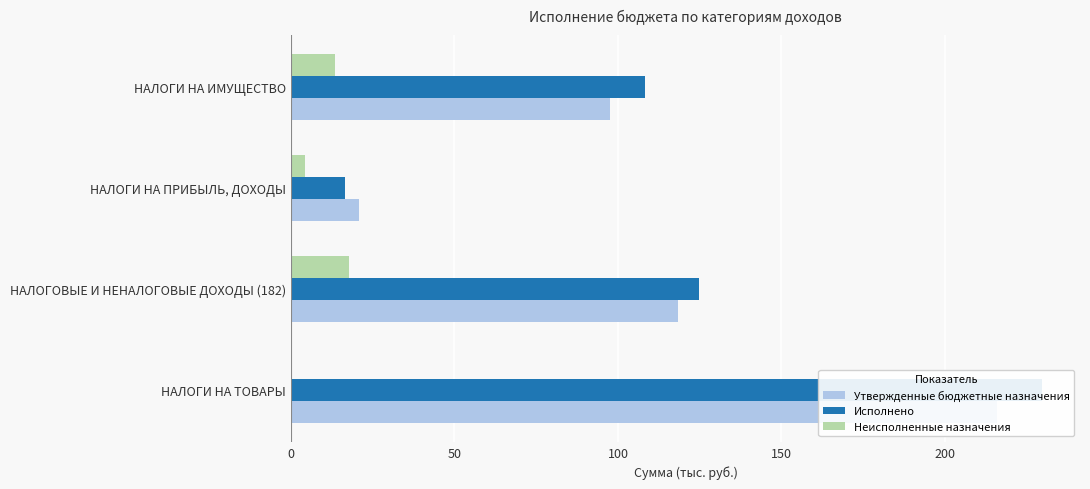

Which series has the largest range (max minus min)?

Исполнено